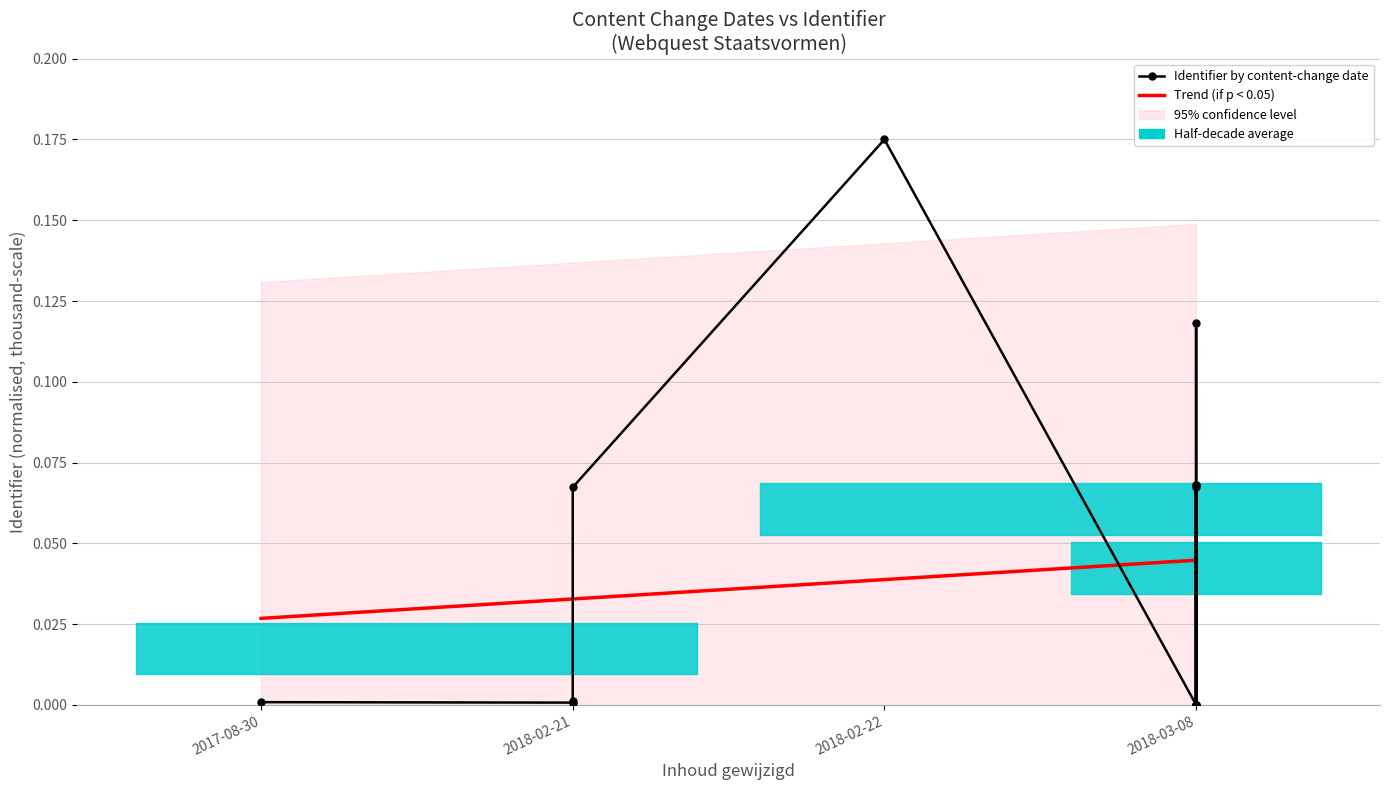

What is the label of the 2nd point from the left?

2018-02-21